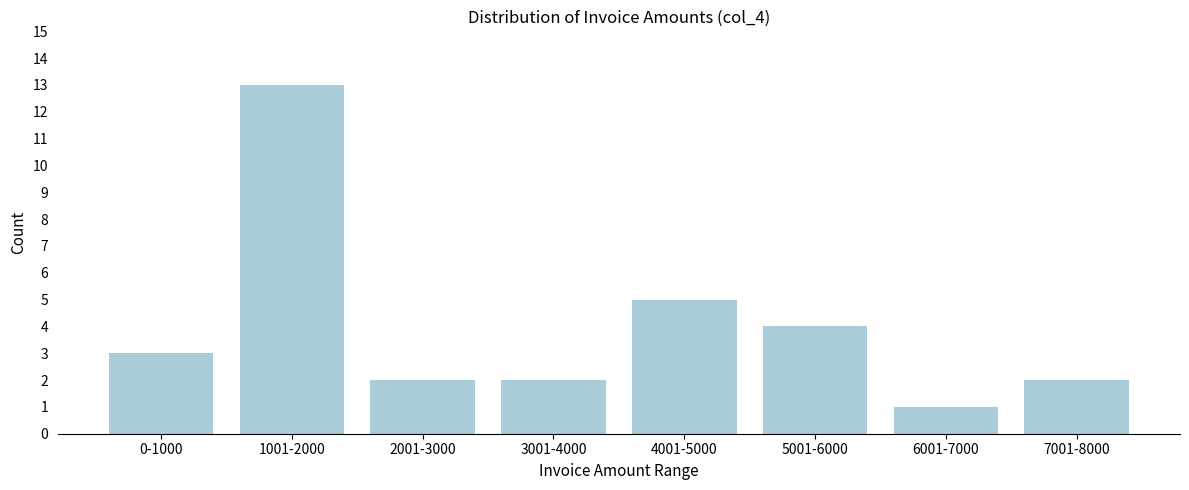

Reading left to right, list all the values displayed in this chart.

3	13	2	2	5	4	1	2